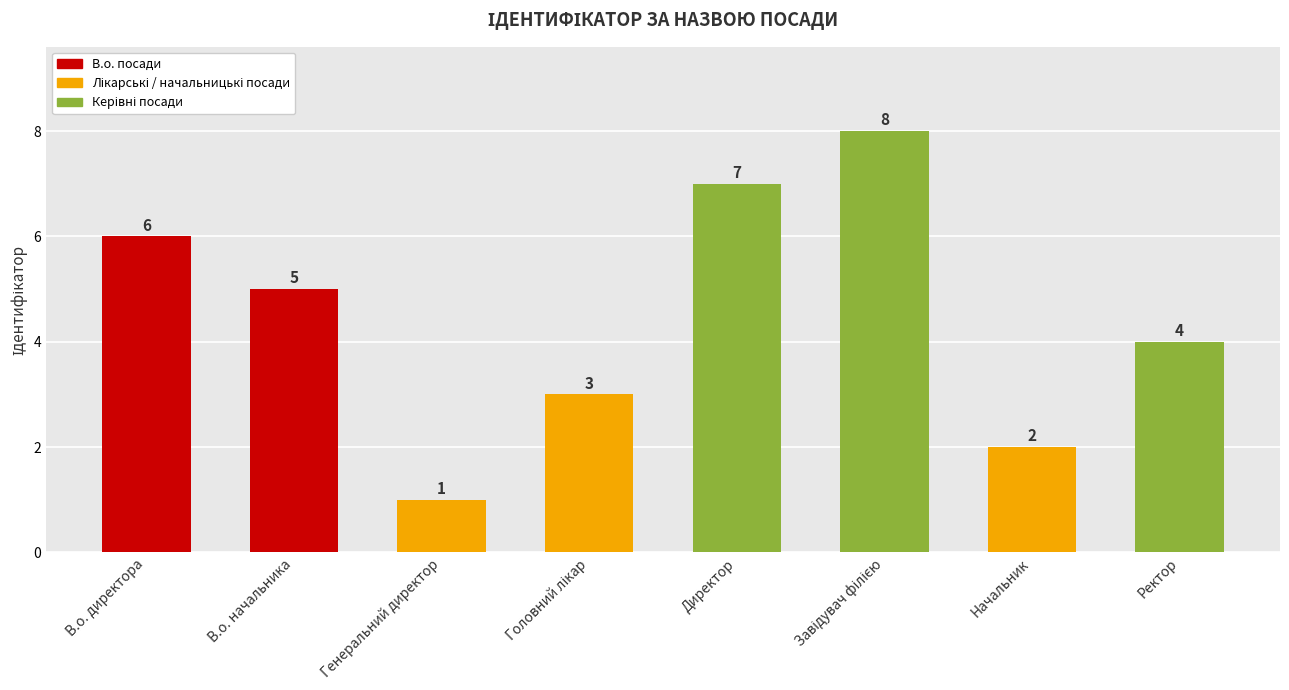

What is the change in value from В.о. директора to Начальник?

-4